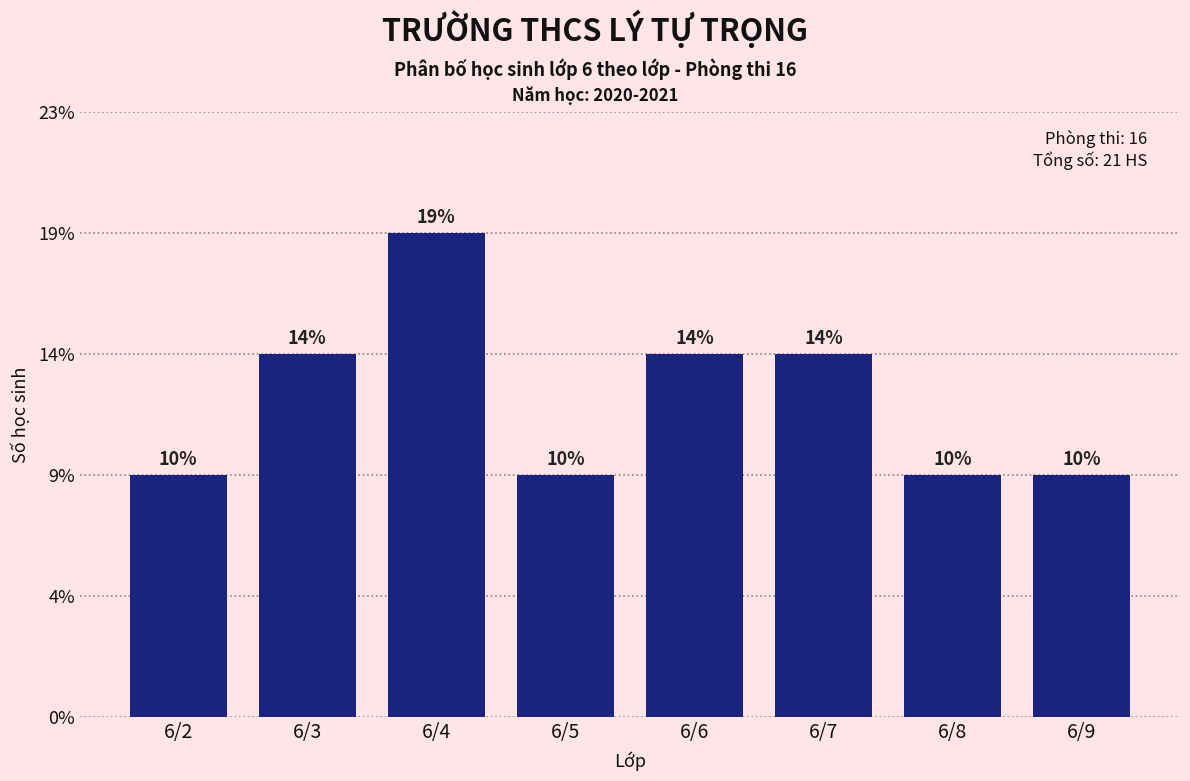

Does the chart contain any negative values?

No